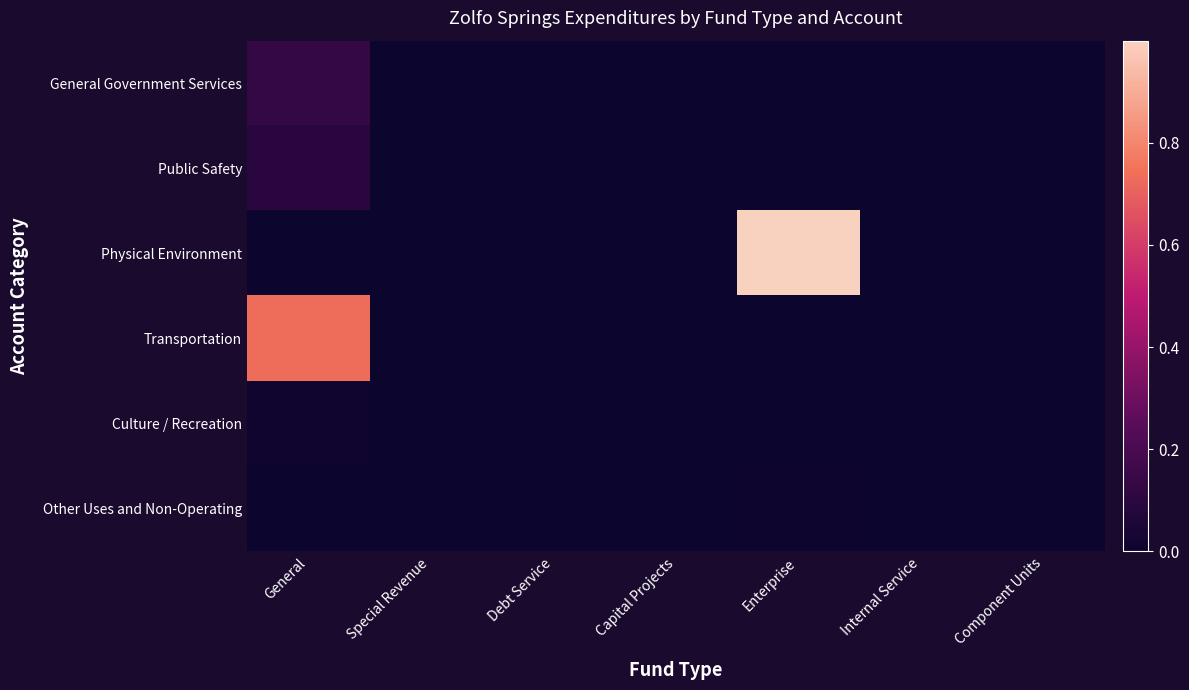

Which series has the largest total across all categories?

Physical Environment